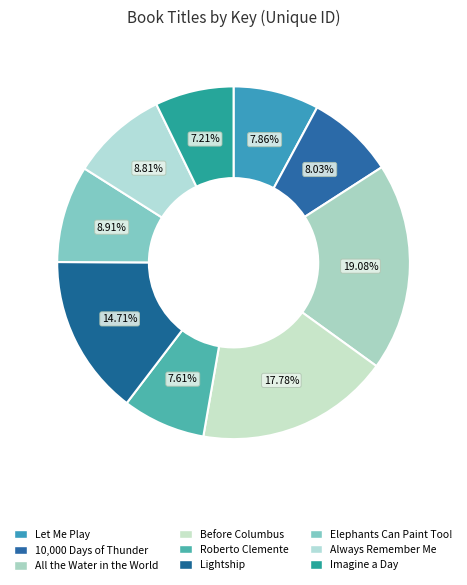

Is Imagine a Day the majority of the pie?

No